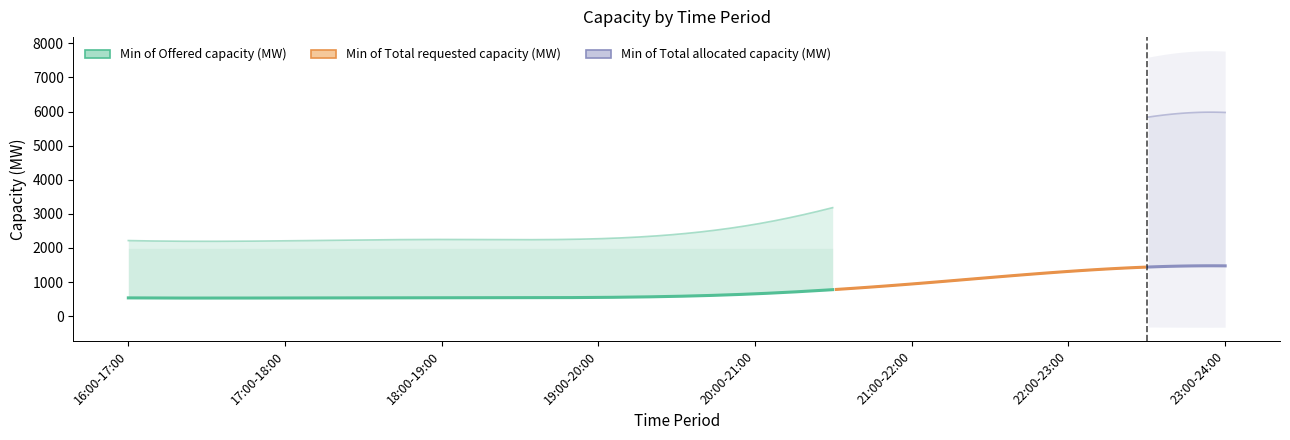

List the labels in order of Min of Total allocated capacity (MW) value, smallest first.

19:00-20:00, 17:00-18:00, 16:00-17:00, 18:00-19:00, 20:00-21:00, 21:00-22:00, 22:00-23:00, 23:00-24:00